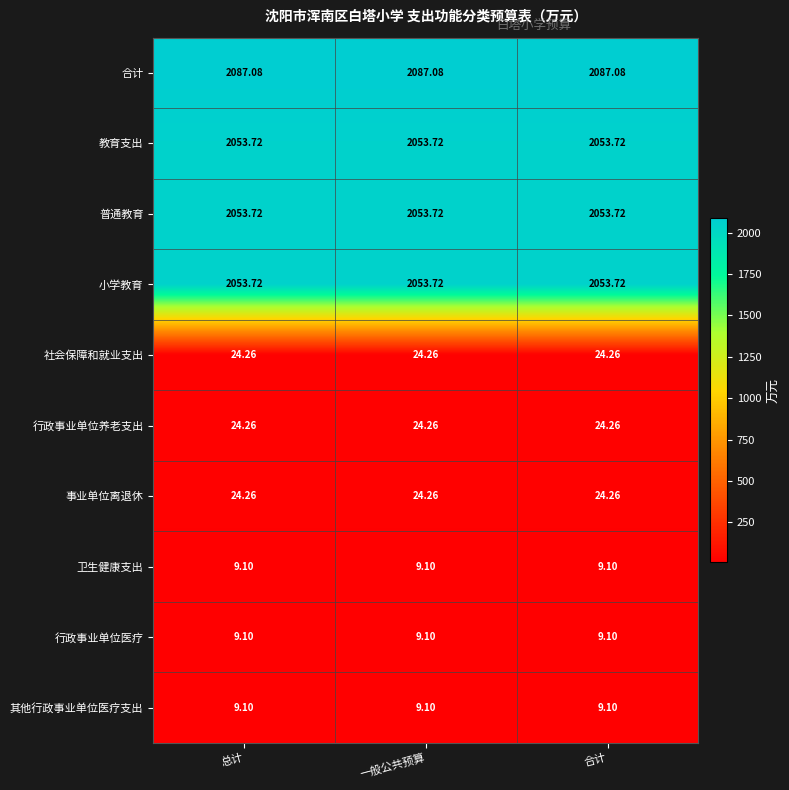

Is the value of 合计 at 合计 greater than the value of 卫生健康支出 at 总计?

Yes